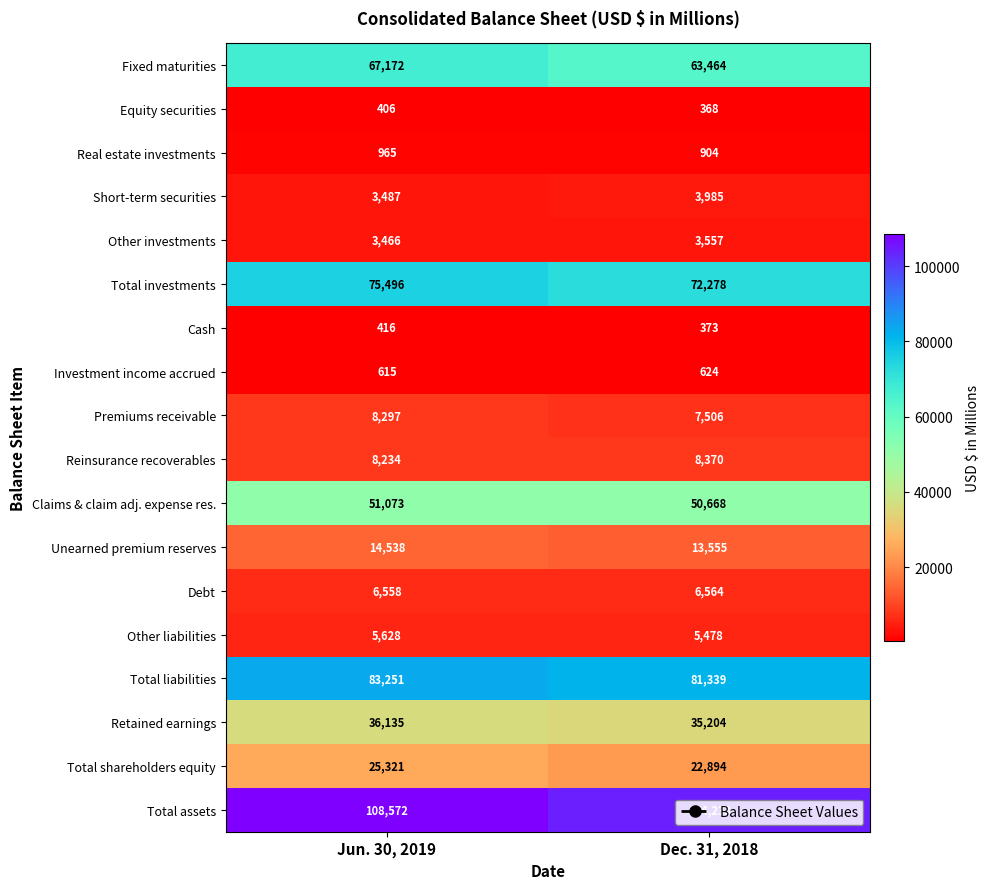

At which category does the chart reach its peak across all series?

Jun. 30, 2019